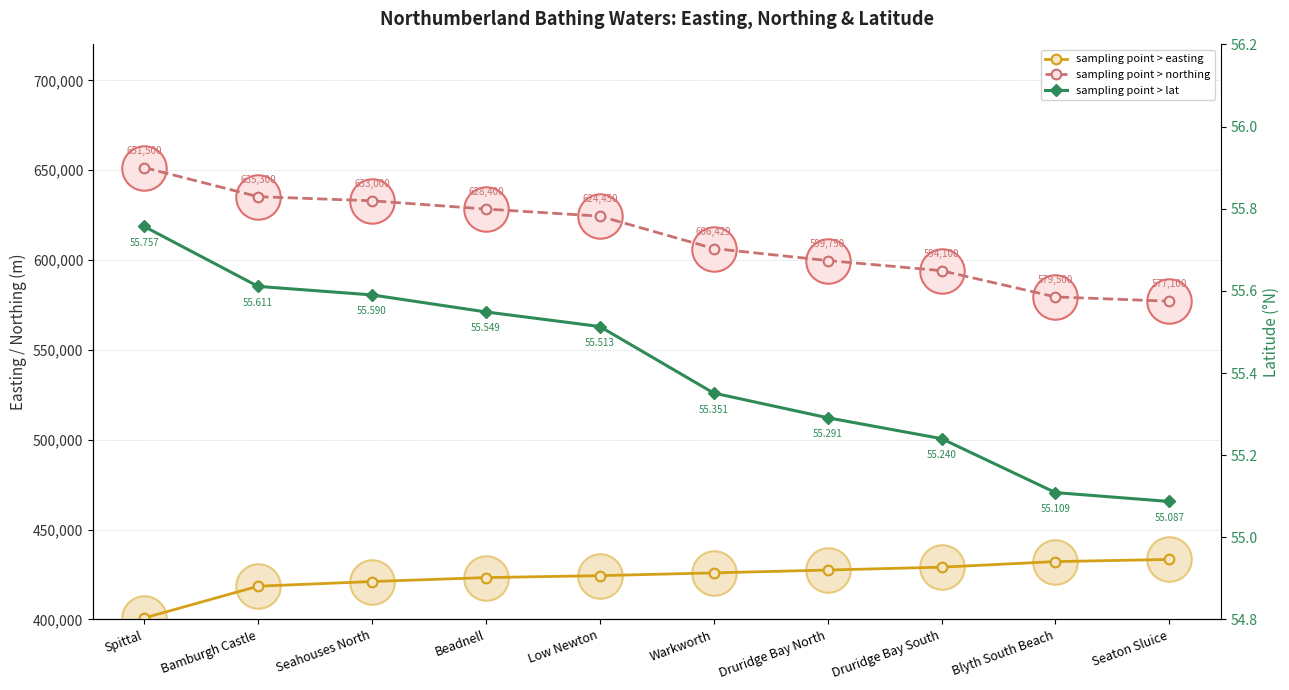

What position from the left is Beadnell?

4